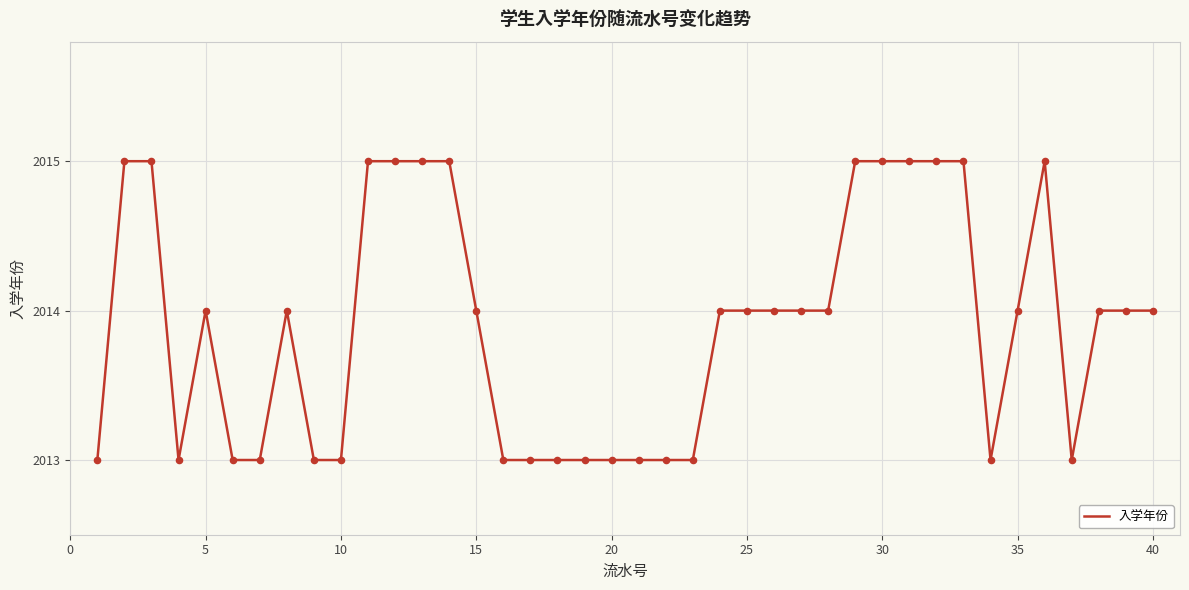

What is the minimum value shown in the chart?

2013